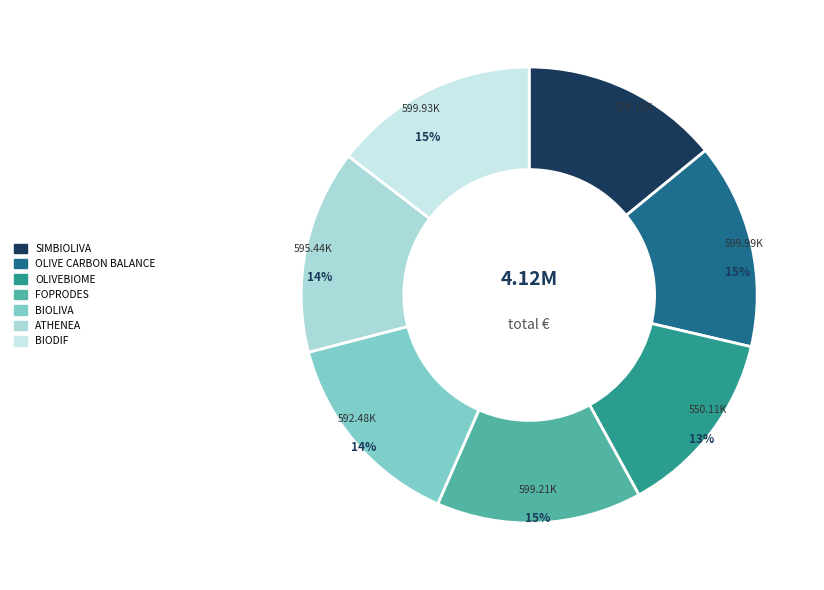

What is the total percentage of FOPRODES and BIOLIVA?

29.0%